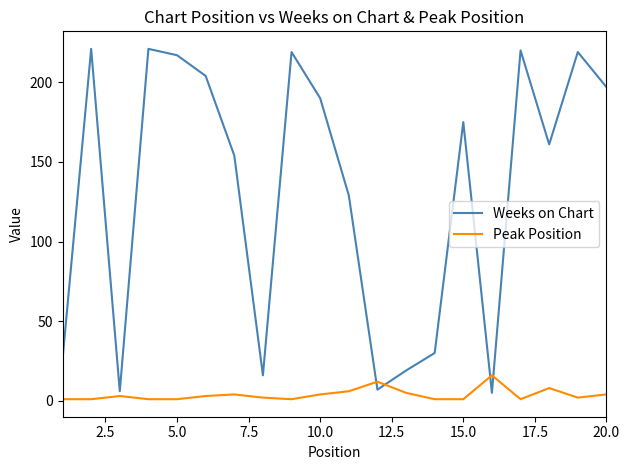

After their last crossing, which series has the higher values: Peak Position or Weeks on Chart?

Weeks on Chart